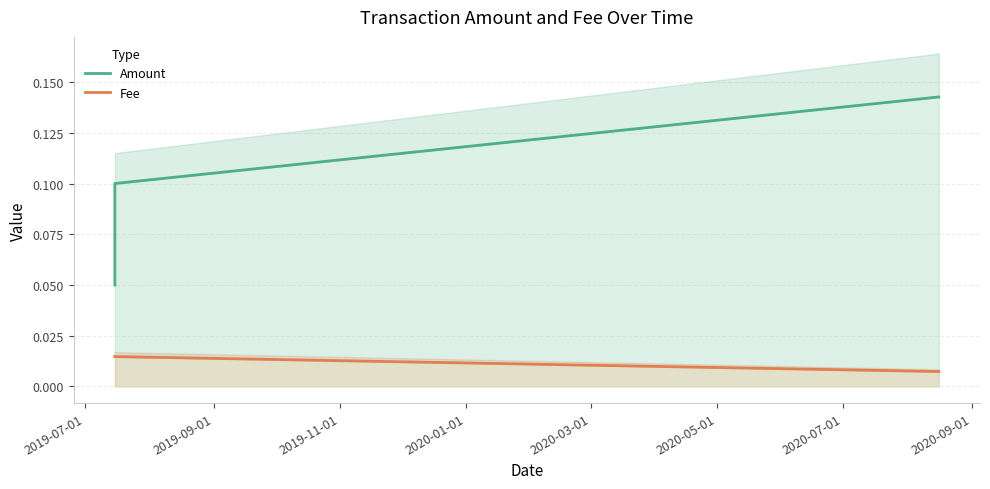

Rank the series by their maximum value, from lowest to highest.

Fee, Amount